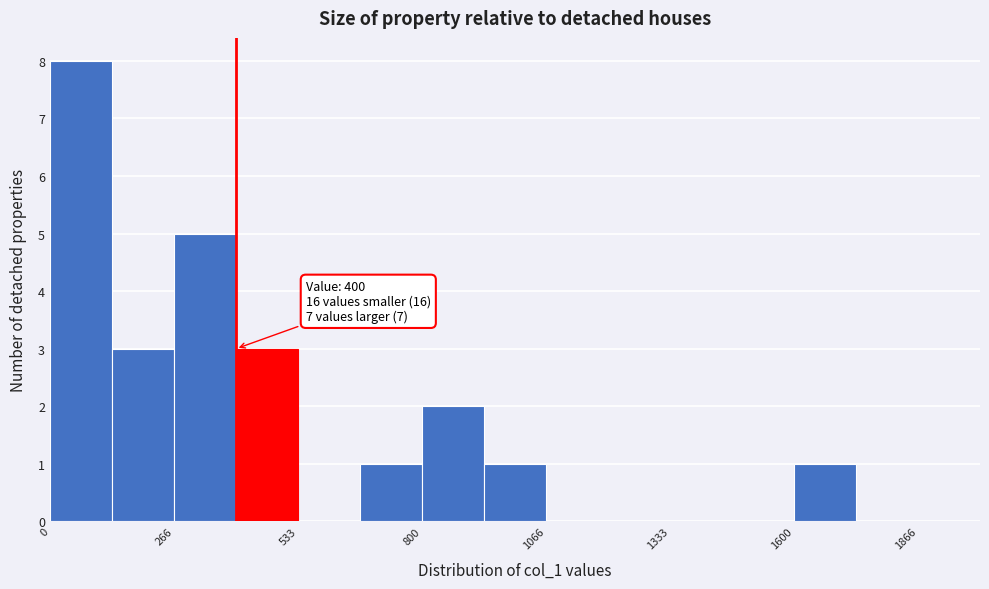

Read against the x-axis, roughly where is the centre of the tallest bar?

50